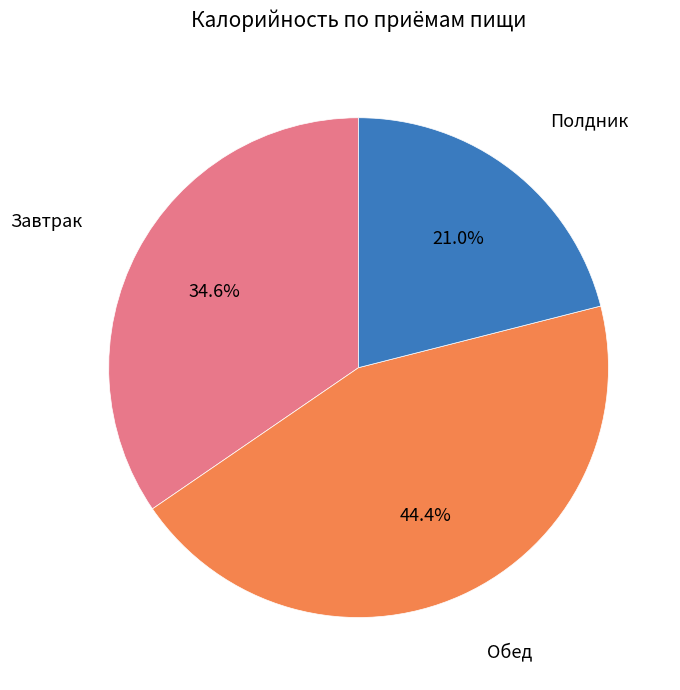

Is there any slice that represents more than half of the pie?

No